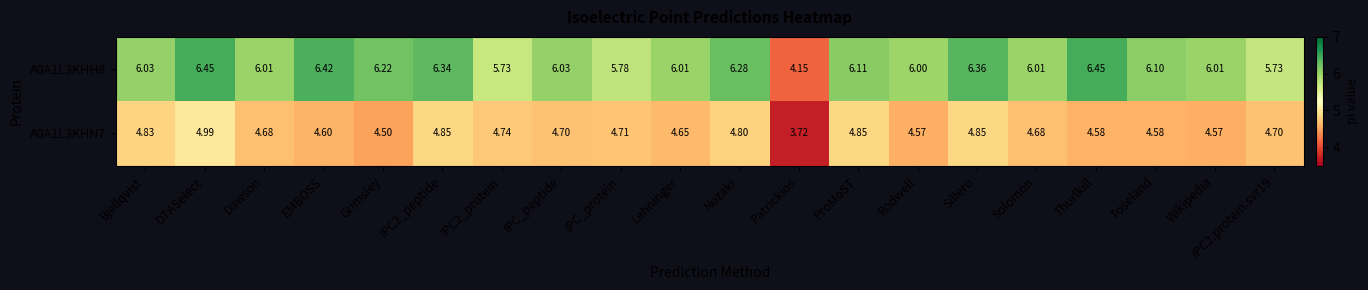

At which label is A0A1L3KHN7 closest to 4?

Patrickios